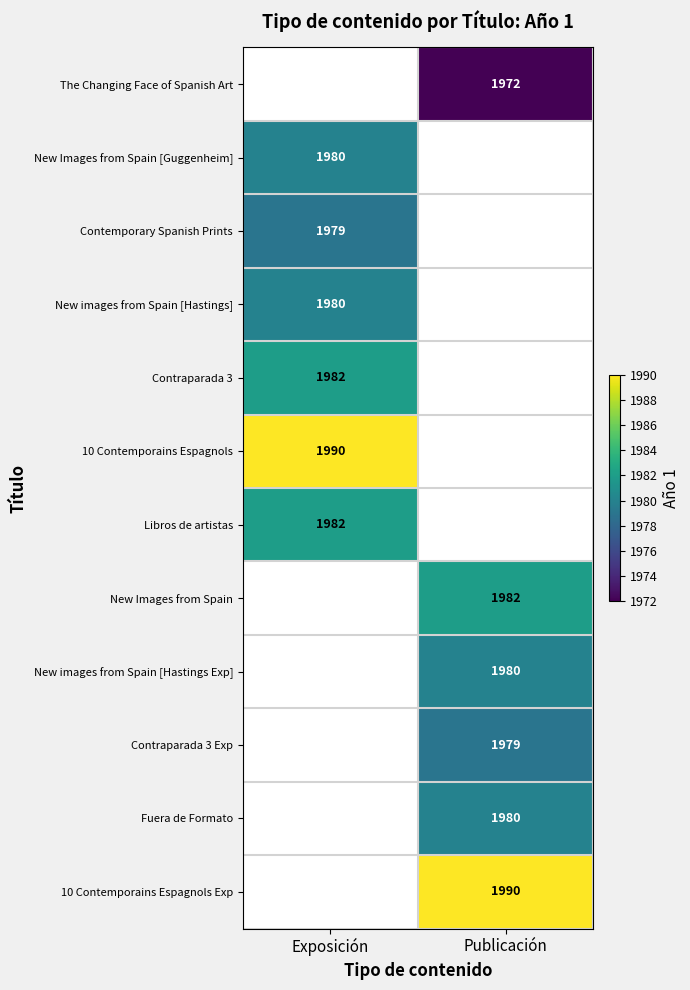

The value of The Changing Face of Spanish Art at Publicación is 1972. True or false?

True